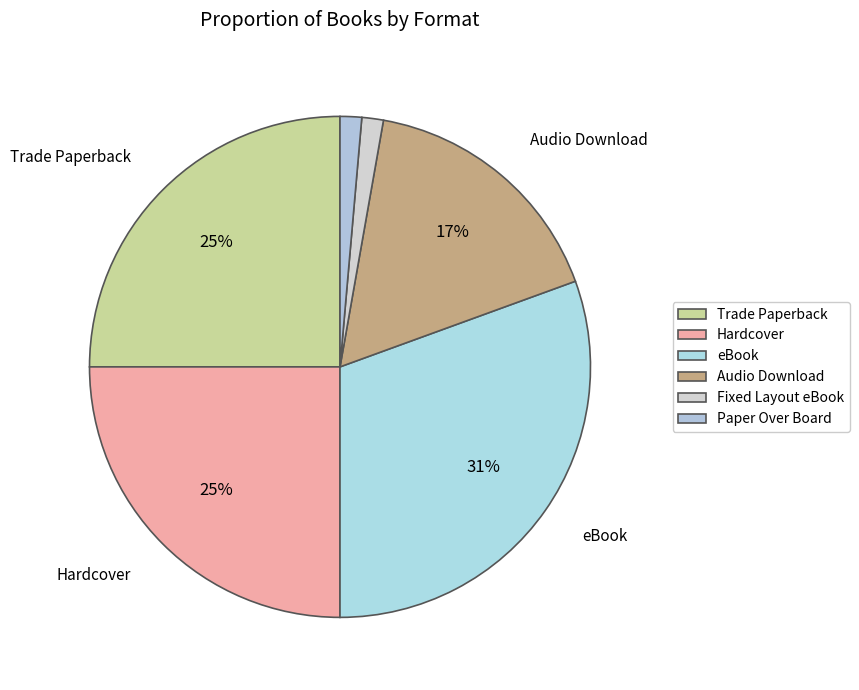

Does Hardcover represent more than half of the total?

No